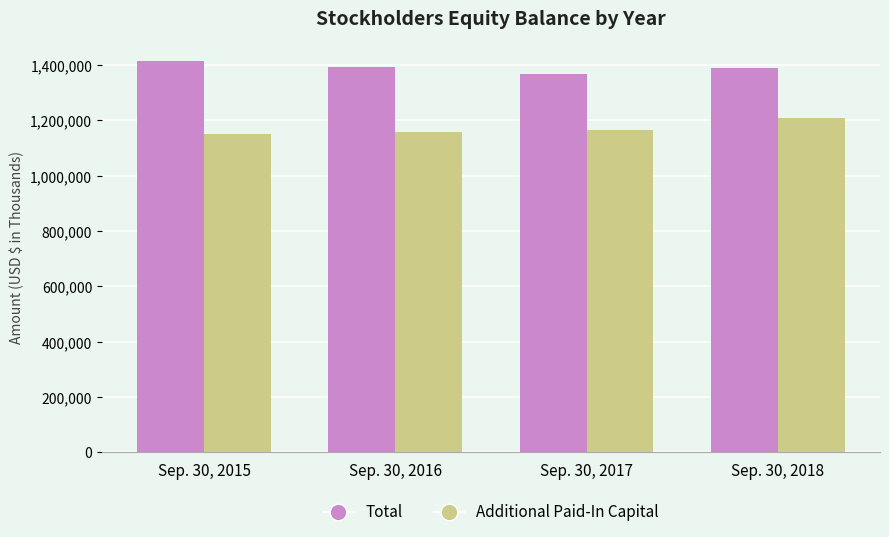

What is the sum of the Total values at Sep. 30, 2016 and Sep. 30, 2017?

2761277